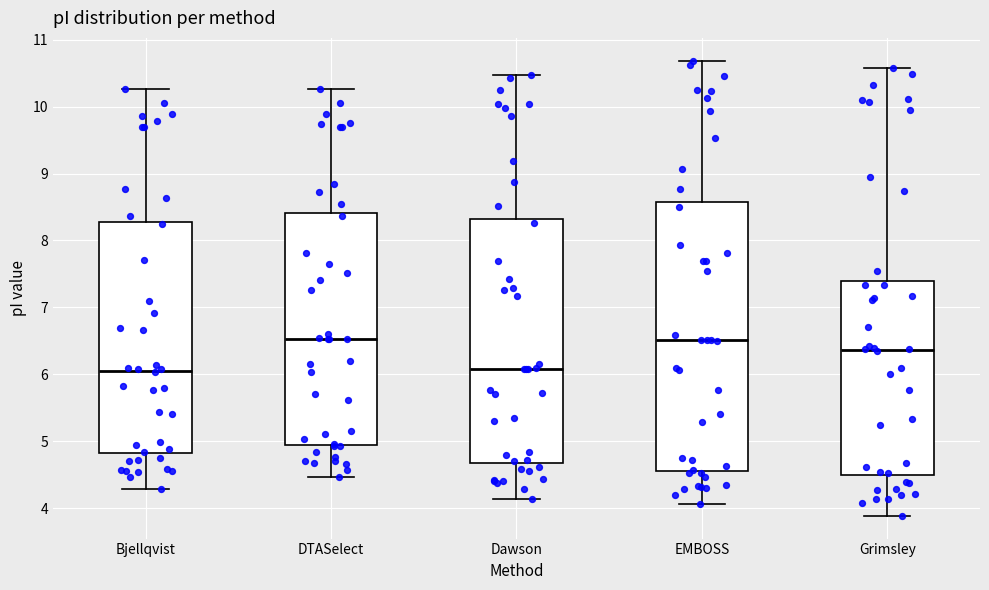

Reading left to right, read every box against the y-axis: the position of its median line, the range the box covers, and the ends of its whiskers. The values are not printed on the chart, so give them approximately, as read against the axis.

Bjellqvist: median 6.1, box 4.8 to 8.3, whiskers 4.3 to 10.3
DTASelect: median 6.5, box 4.9 to 8.4, whiskers 4.5 to 10.3
Dawson: median 6.1, box 4.7 to 8.3, whiskers 4.1 to 10.5
EMBOSS: median 6.5, box 4.6 to 8.6, whiskers 4.1 to 10.7
Grimsley: median 6.4, box 4.5 to 7.4, whiskers 3.9 to 10.6